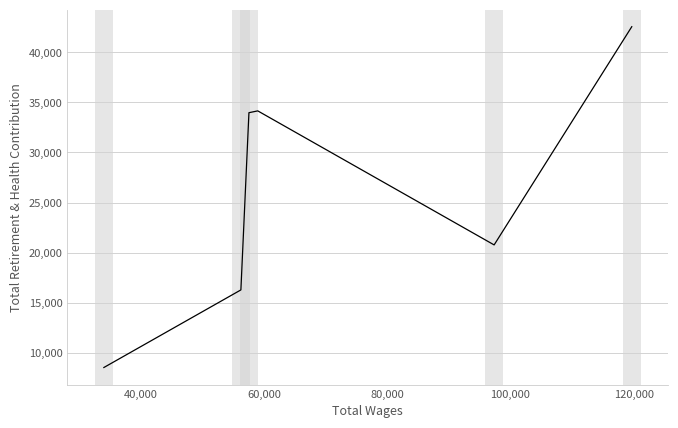

How many distinct data groups are displayed?

1